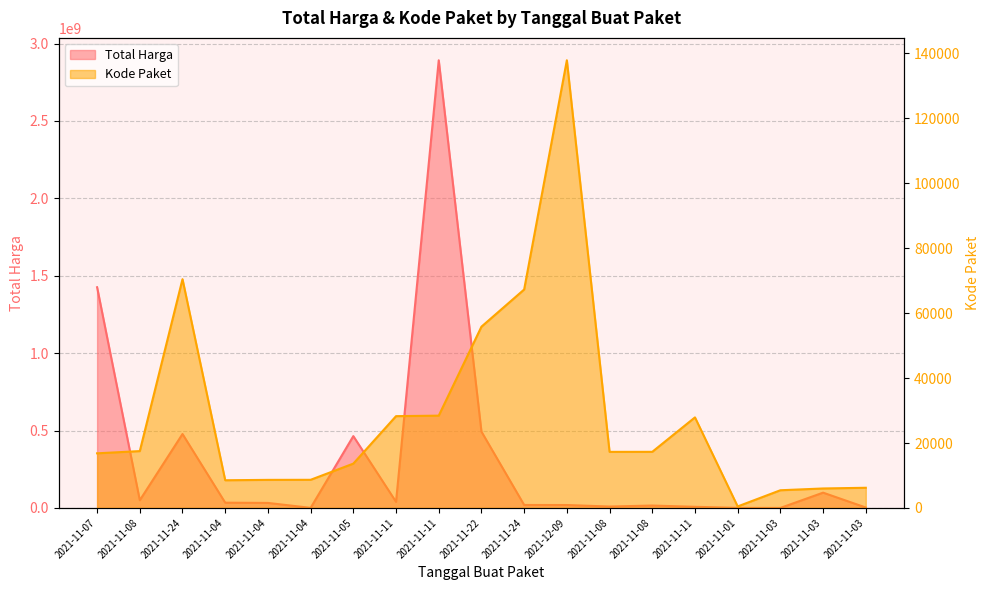

Where is the first local minimum for Total Harga?

2021-11-08